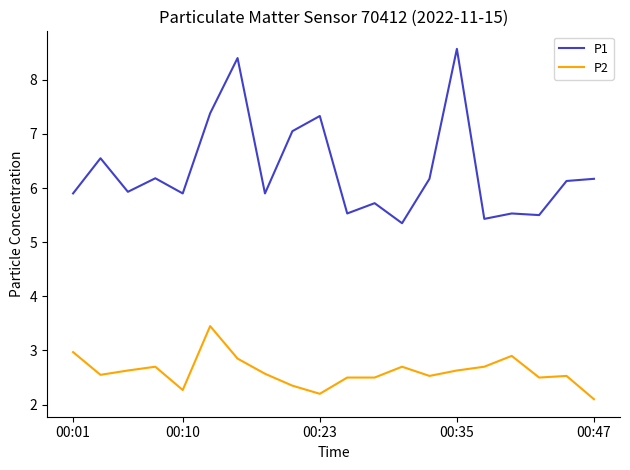

Rank the series by their average value, from lowest to highest.

P2, P1